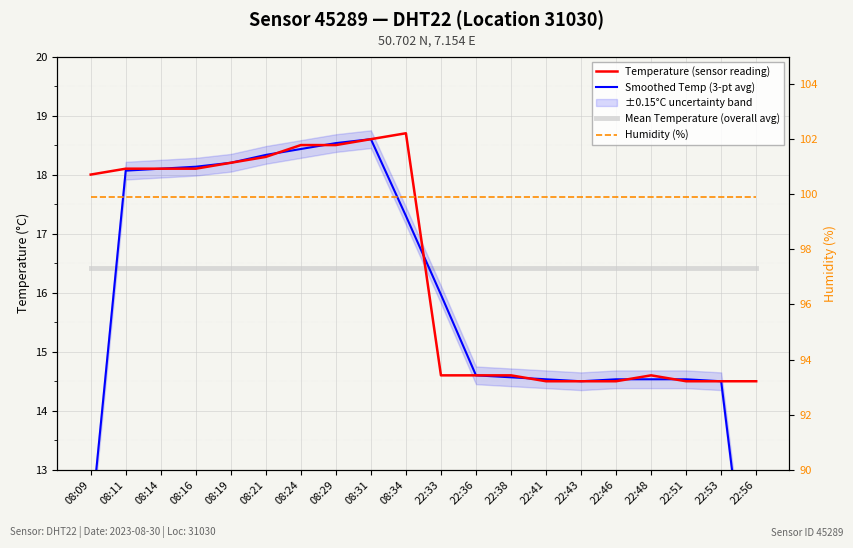

At which label does Temperature (sensor reading) first exceed 18?

08:11